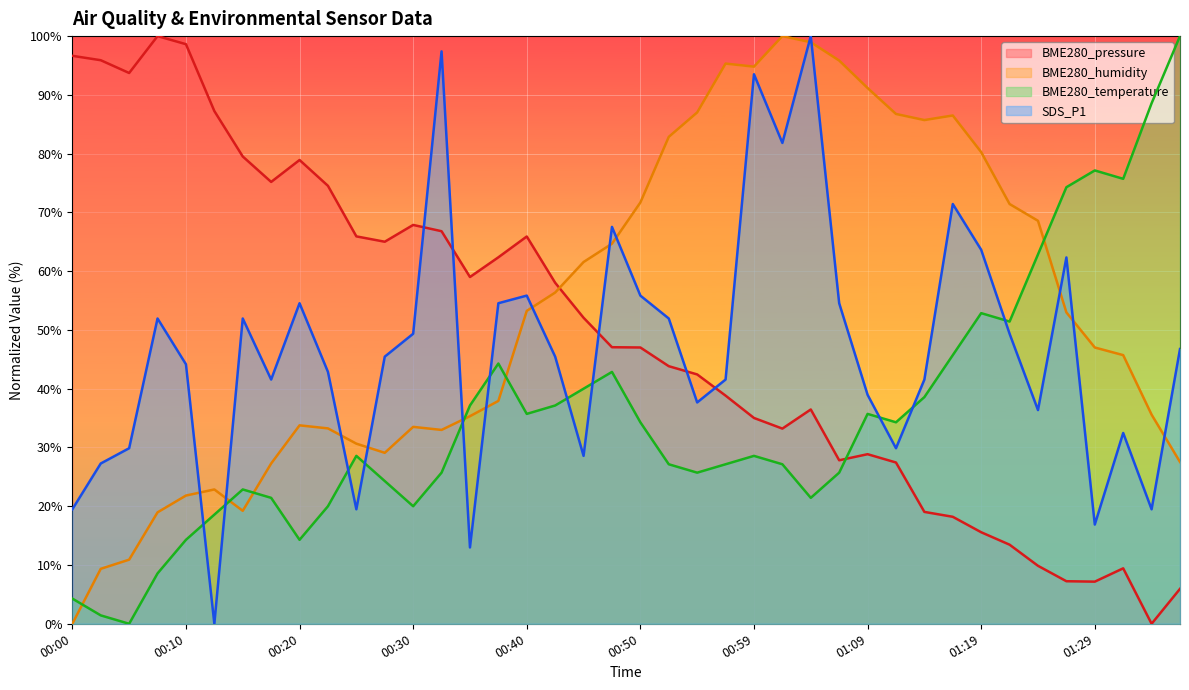

Which category has the highest value in the BME280_pressure series?

00:08